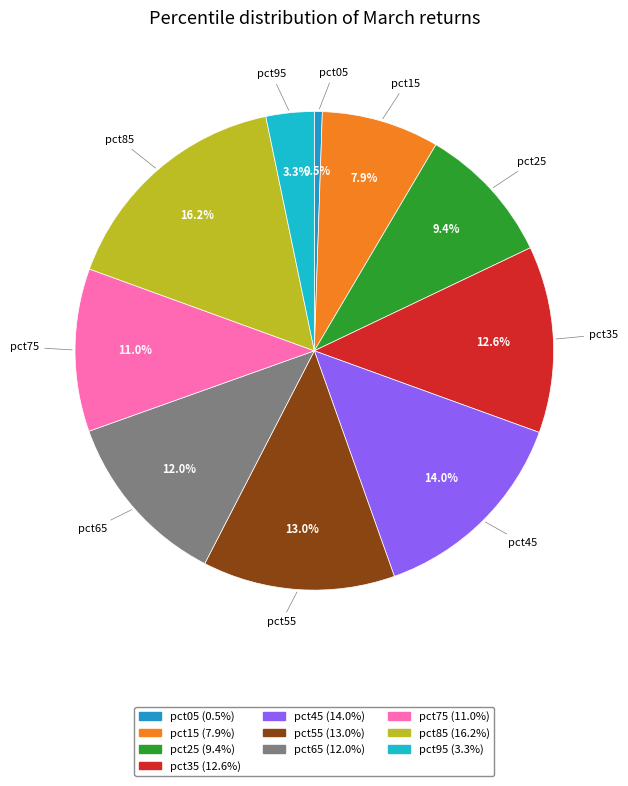

To the nearest percent, what percentage of the pie is pct35?

13%